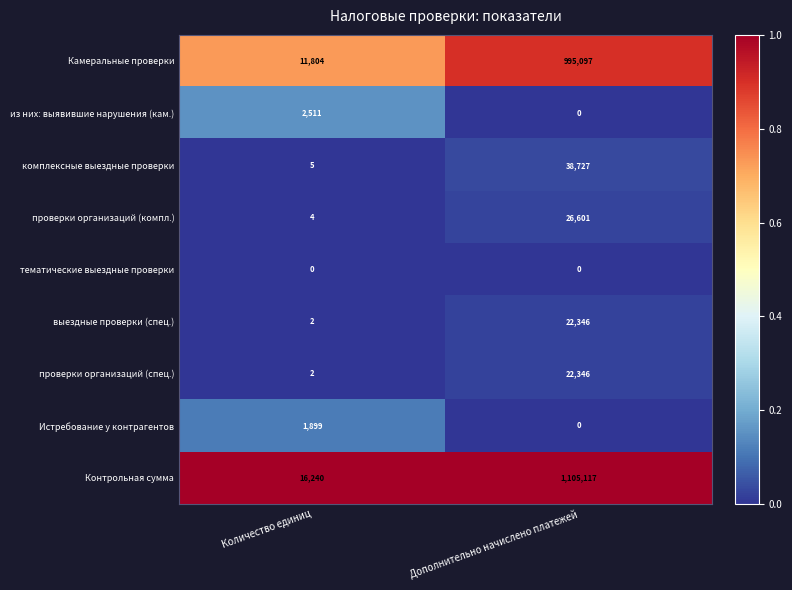

At which label does Контрольная сумма reach its peak?

Дополнительно начислено платежей